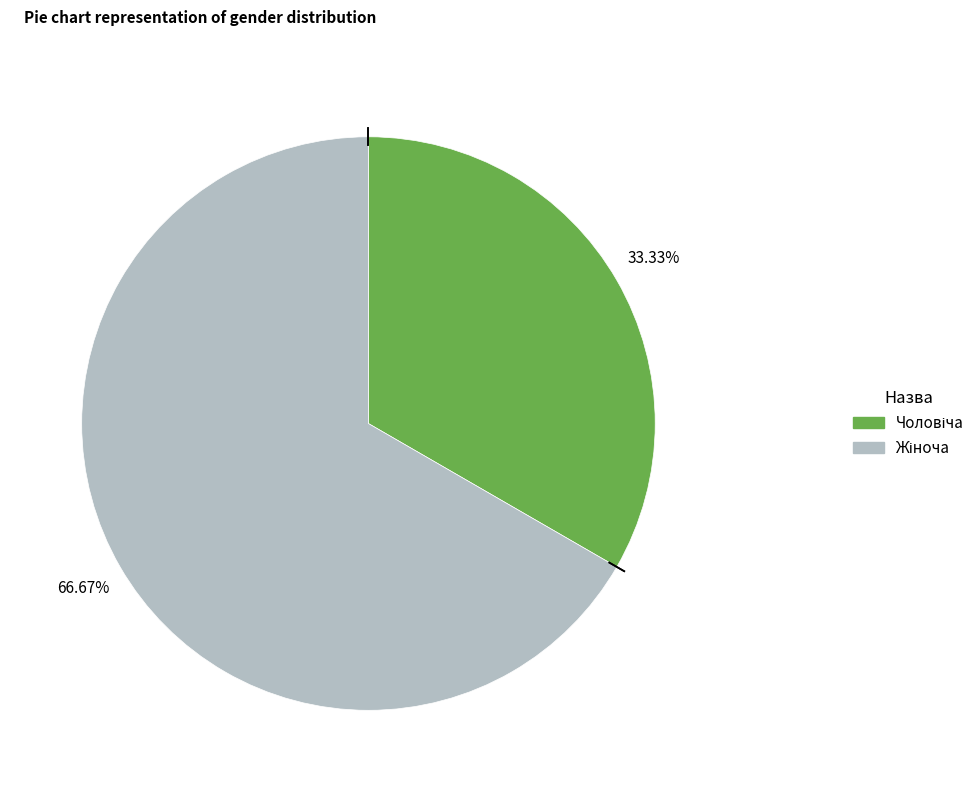

Does any single category account for the majority?

Yes